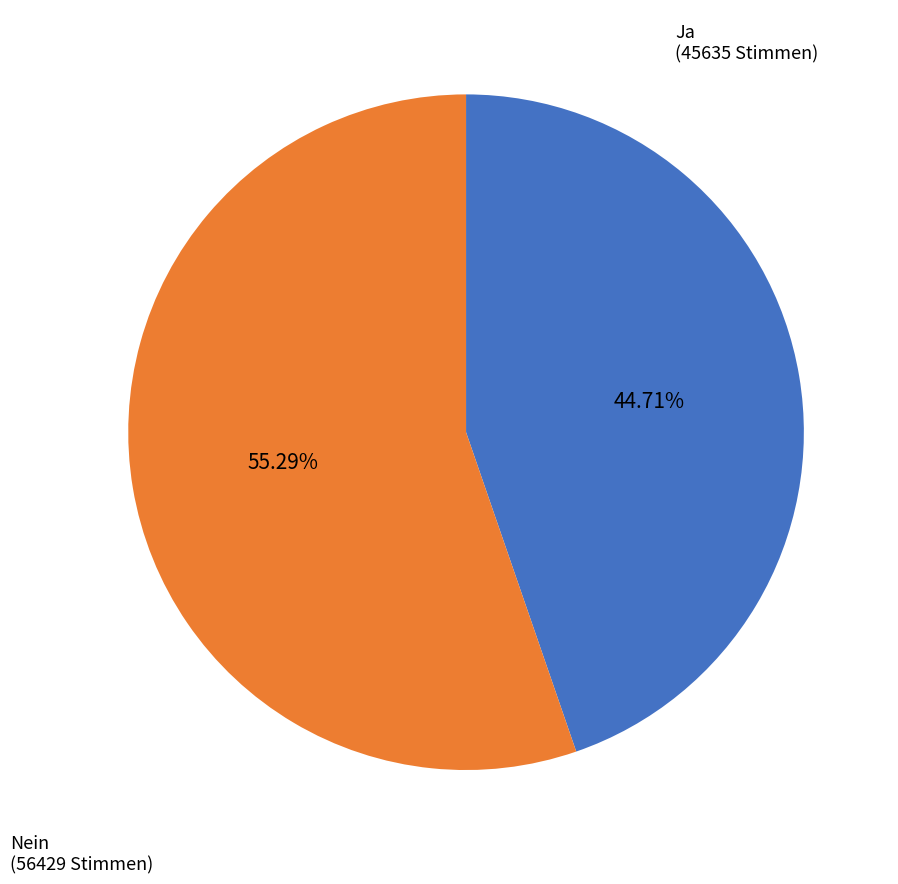

Which slice is the largest?

Nein